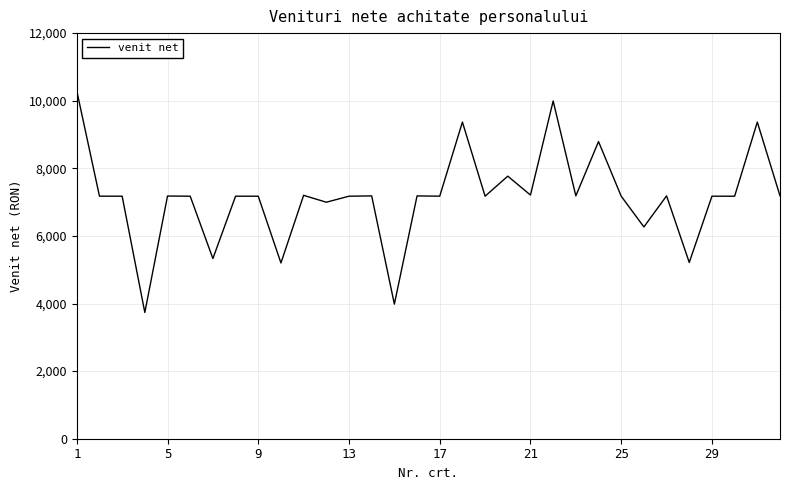

What is the greatest value displayed?

10291